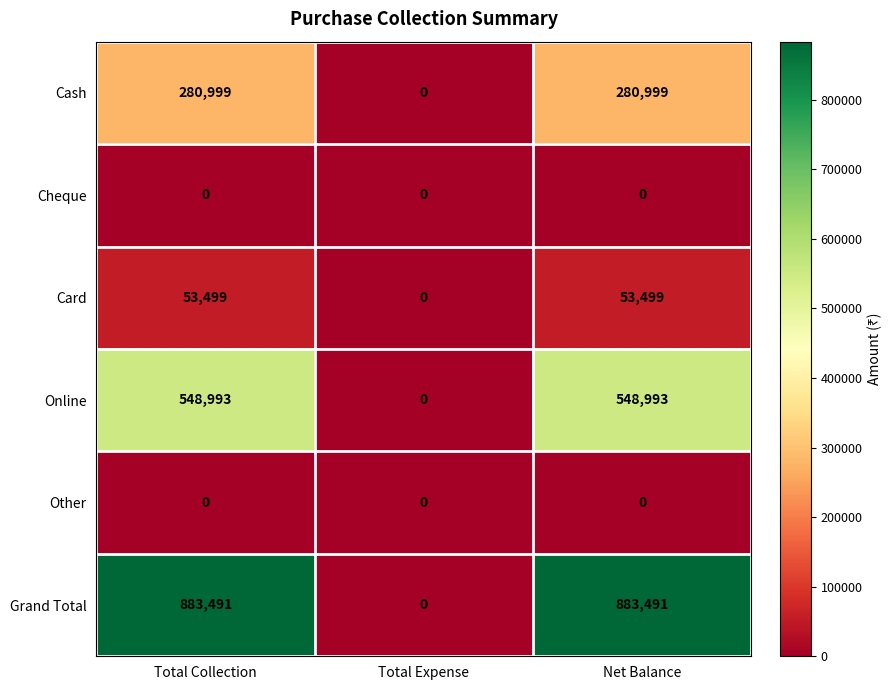

Between Total Collection and Total Expense, which series saw the biggest shift?

Grand Total